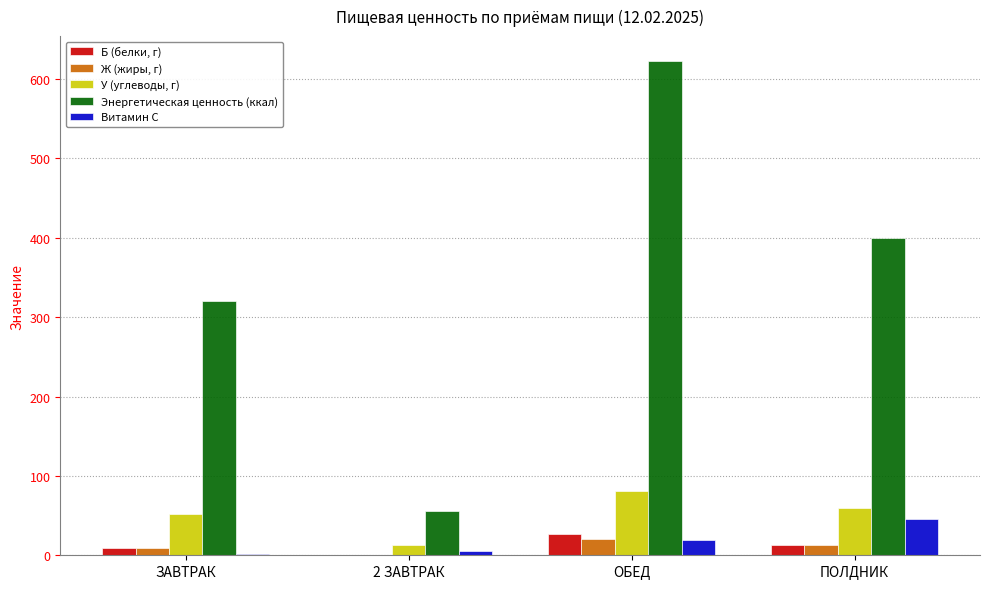

What is the sum of the Витамин С values at ЗАВТРАК and ОБЕД?

21.7